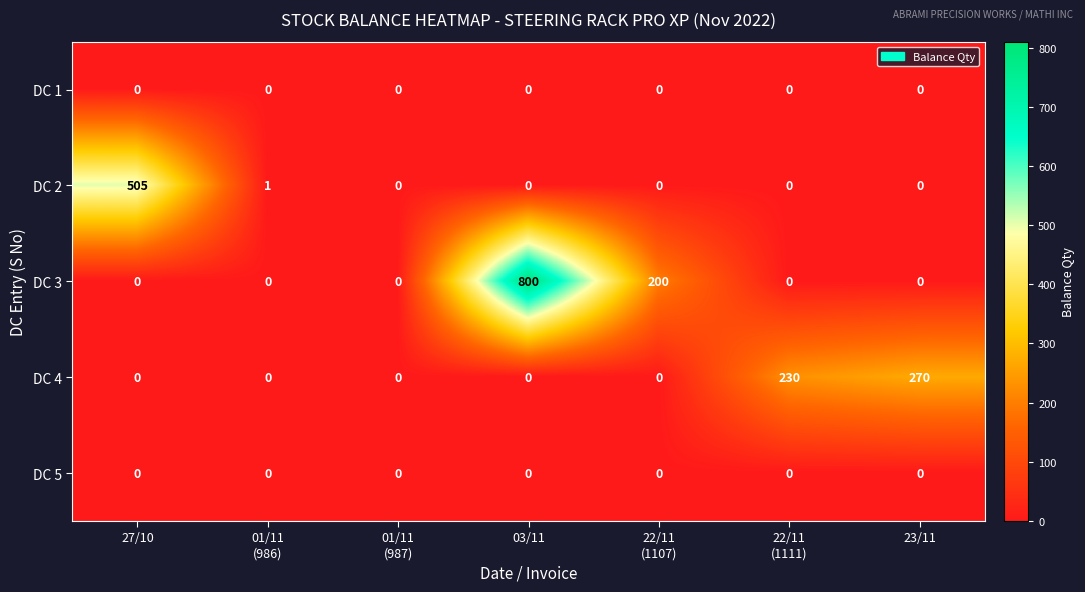

Is it true that DC 5 equals 0 at 03/11?

True